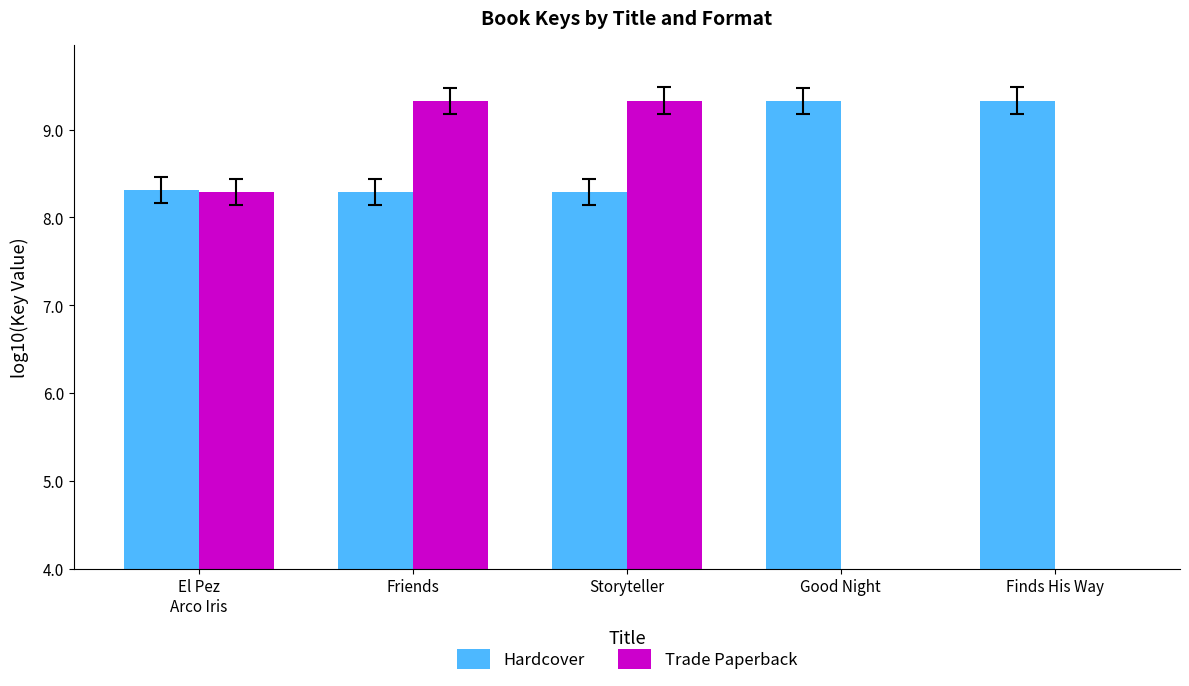

Reading left to right, list all the values displayed in this chart.

Hardcover: El Pez
Arco Iris=8.3	Friends=8.3	Storyteller=8.3	Good Night=9.3	Finds His Way=9.3
Trade Paperback: El Pez
Arco Iris=8.3	Friends=9.3	Storyteller=9.3	Good Night=0.0	Finds His Way=0.0